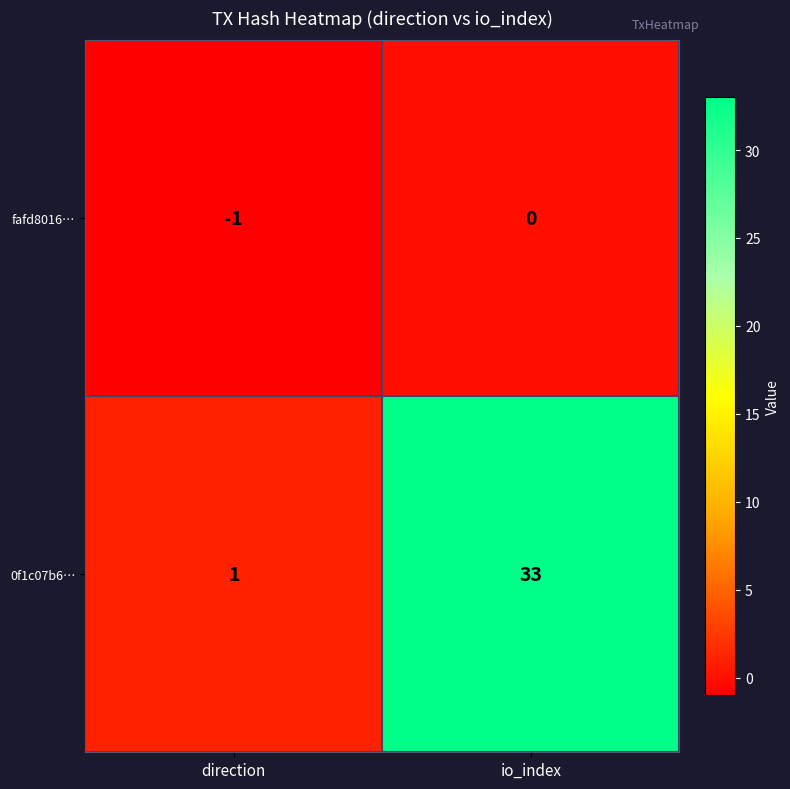

Rank the series at direction from highest to lowest value.

0f1c07b6…, fafd8016…